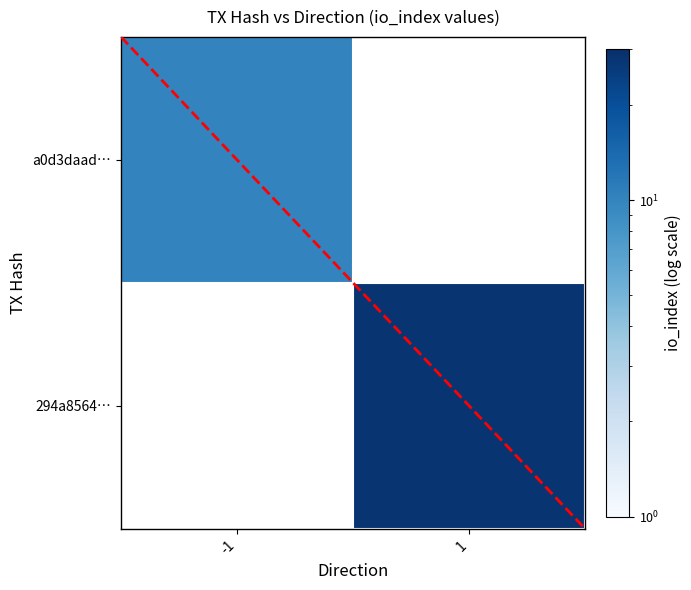

Rank the categories by 294a8564… value from highest to lowest.

-1, 1